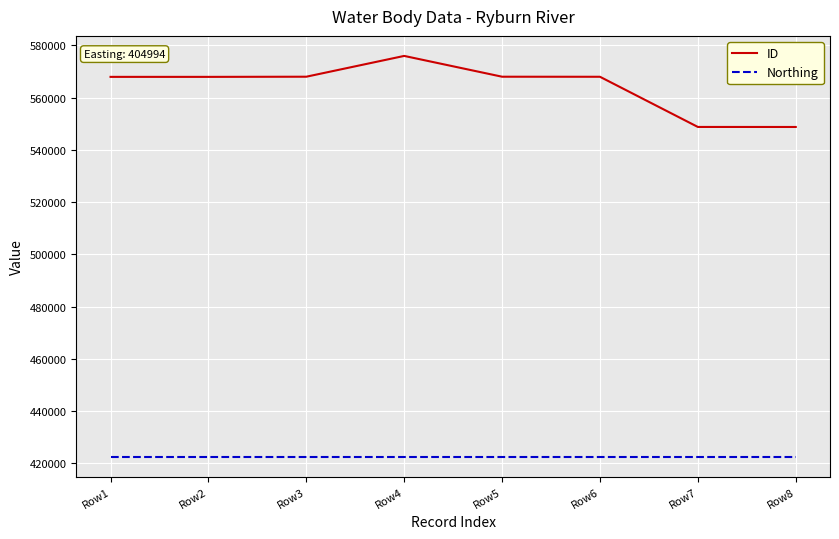

Read the Northing value at Row1.

422567